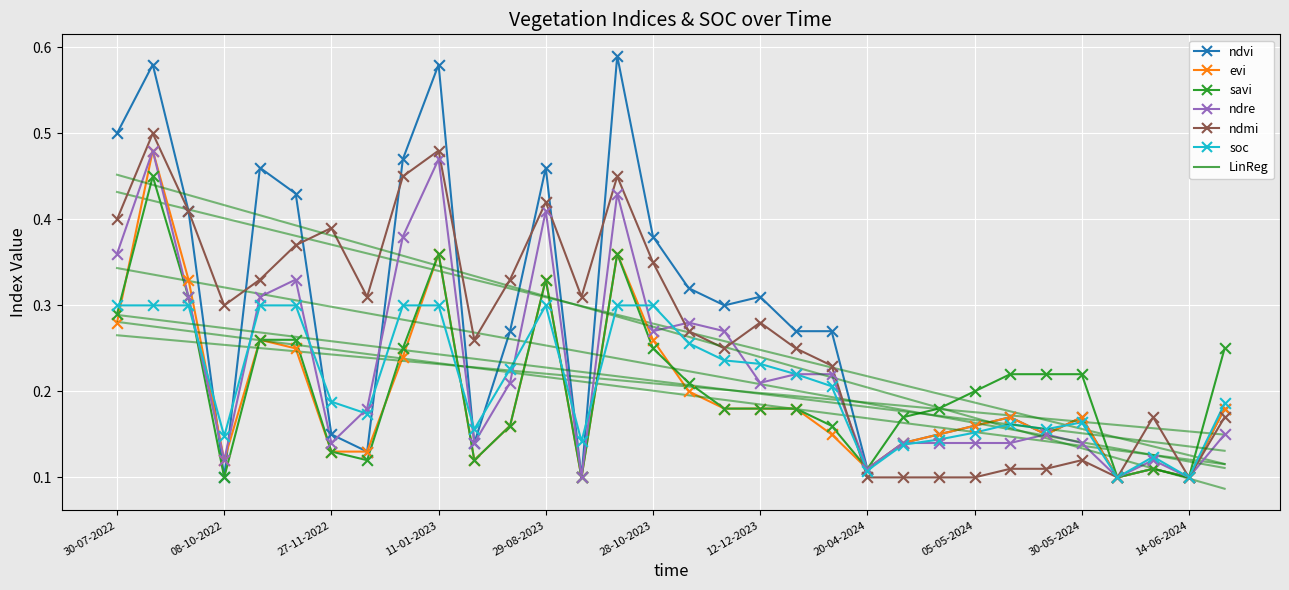

Which series has the widest spread of Y values?

ndvi